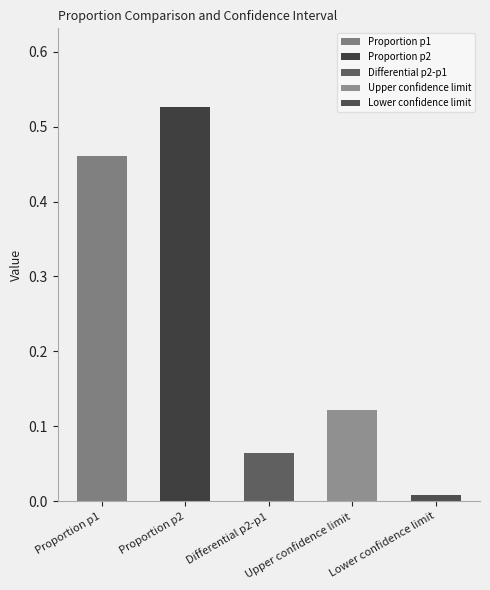

What is the difference between the maximum and minimum values?

0.5